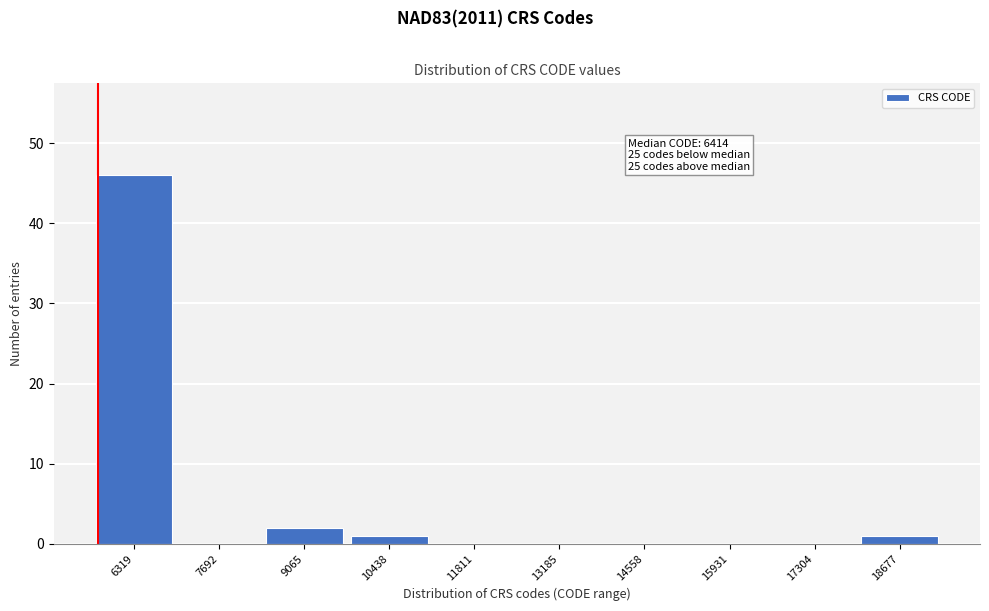

Reading left to right, extract all data points from this chart.

6319=46	7692=0	9065=2	10438=1	11811=0	13185=0	14558=0	15931=0	17304=0	18677=1